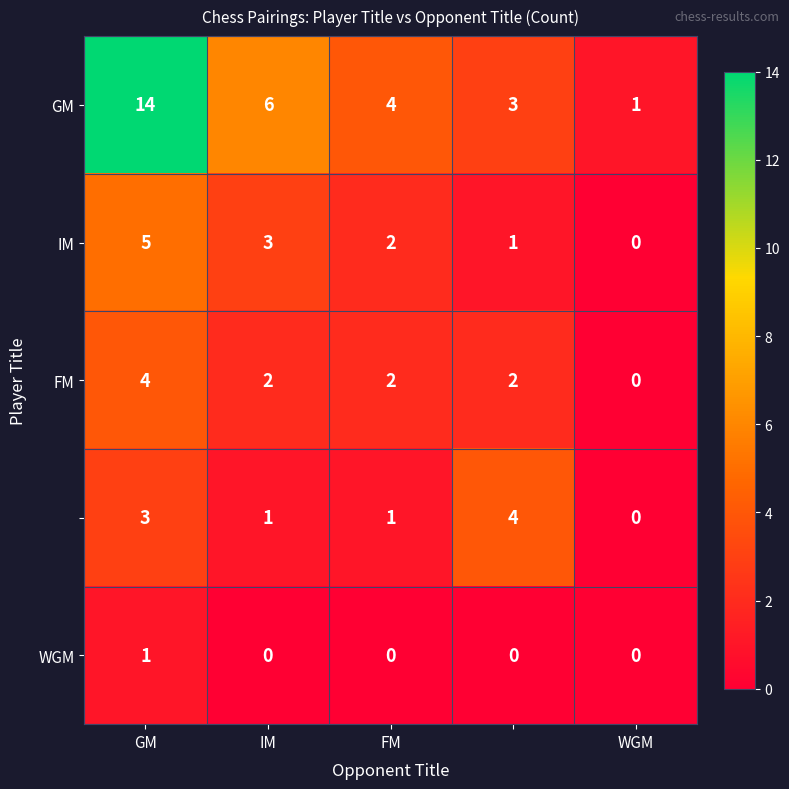

What is the greatest value displayed?

14